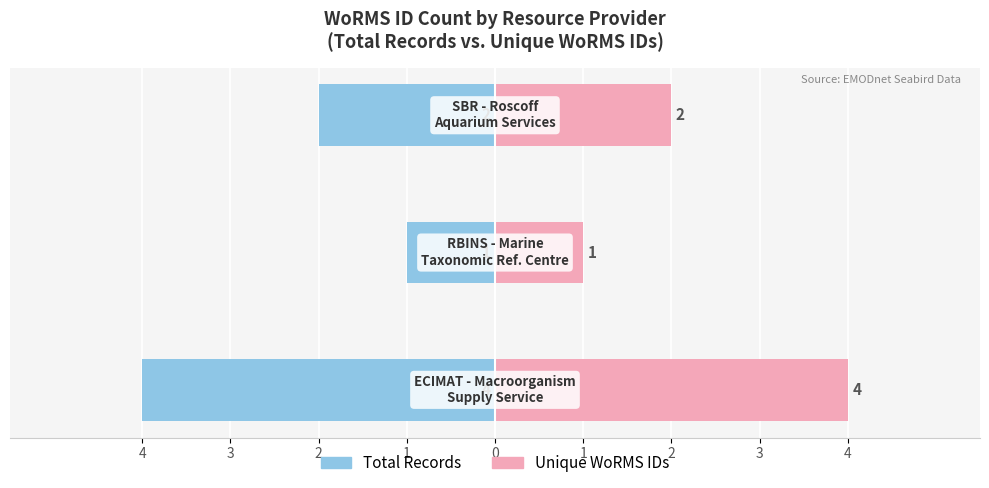

What is the maximum value shown in the chart?

4